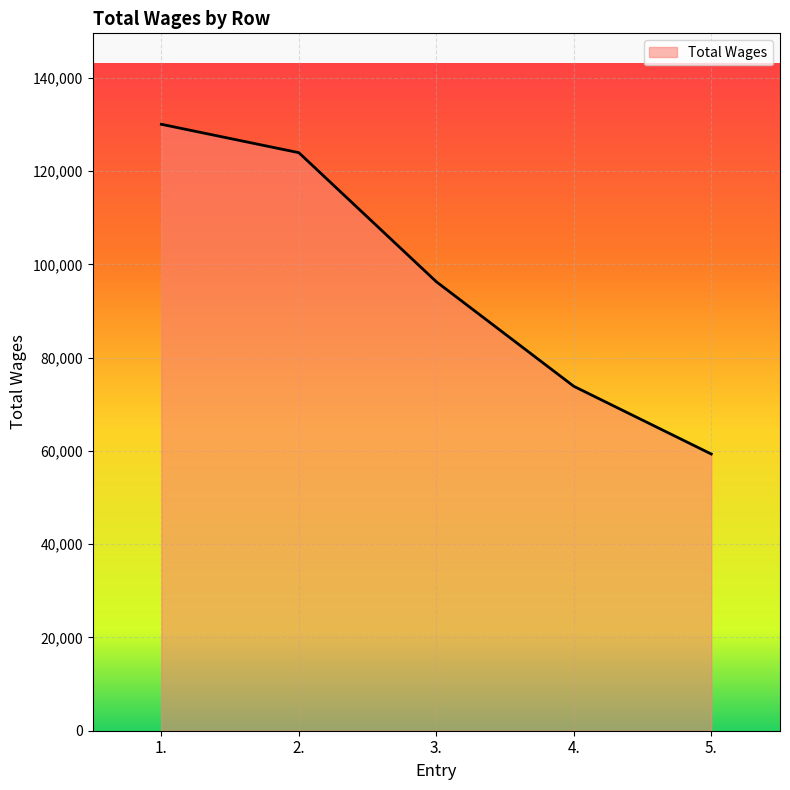

Read the value at 4., to the nearest 50.

73850